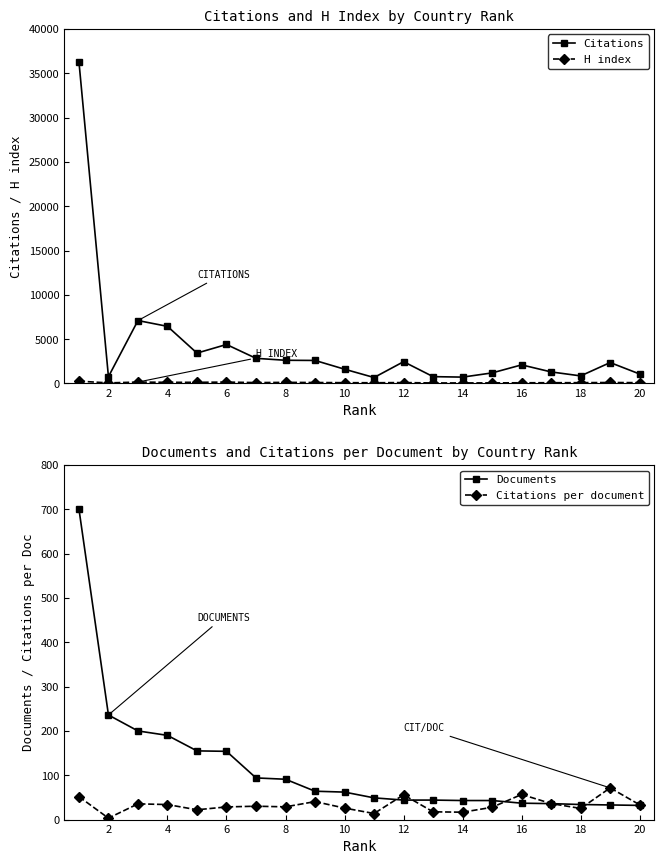

Reading left to right, list all the values displayed in this chart.

Citations: 36312.0	764.0	7098.0	6445.0	3427.0	4398.0	2836.0	2617.0	2598.0	1610.0	671.0	2457.0	771.0	717.0	1192.0	2098.0	1302.0	855.0	2360.0	1066.0
H index: 261.0	64.0	158.0	131.0	129.0	157.0	99.0	124.0	108.0	90.0	81.0	103.0	58.0	61.0	67.0	78.0	85.0	91.0	110.0	91.0
Documents: 701.0	236.0	200.0	190.0	155.0	154.0	94.0	91.0	64.0	62.0	49.0	44.0	44.0	43.0	43.0	37.0	36.0	34.0	33.0	32.0
Citations per document: 51.8	3.2	35.5	33.9	22.1	28.6	30.2	28.8	40.6	26.0	13.7	55.8	17.5	16.7	27.7	56.7	36.2	25.1	71.5	33.3